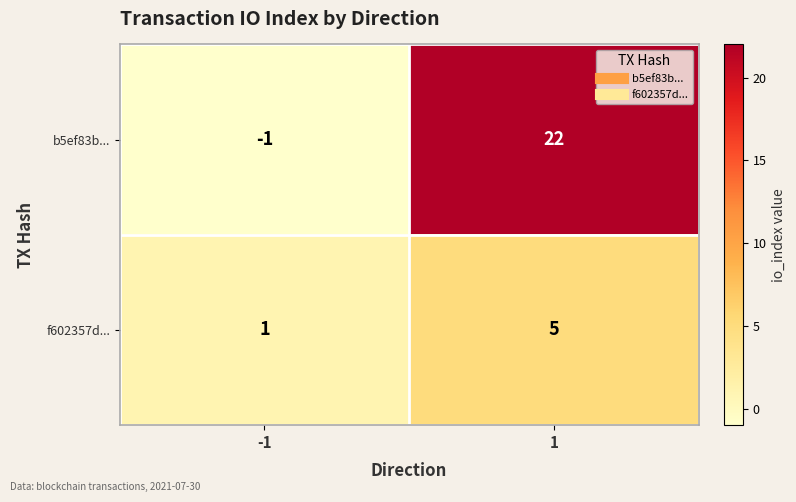

Rank the series by their maximum value, from lowest to highest.

f602357d..., b5ef83b...